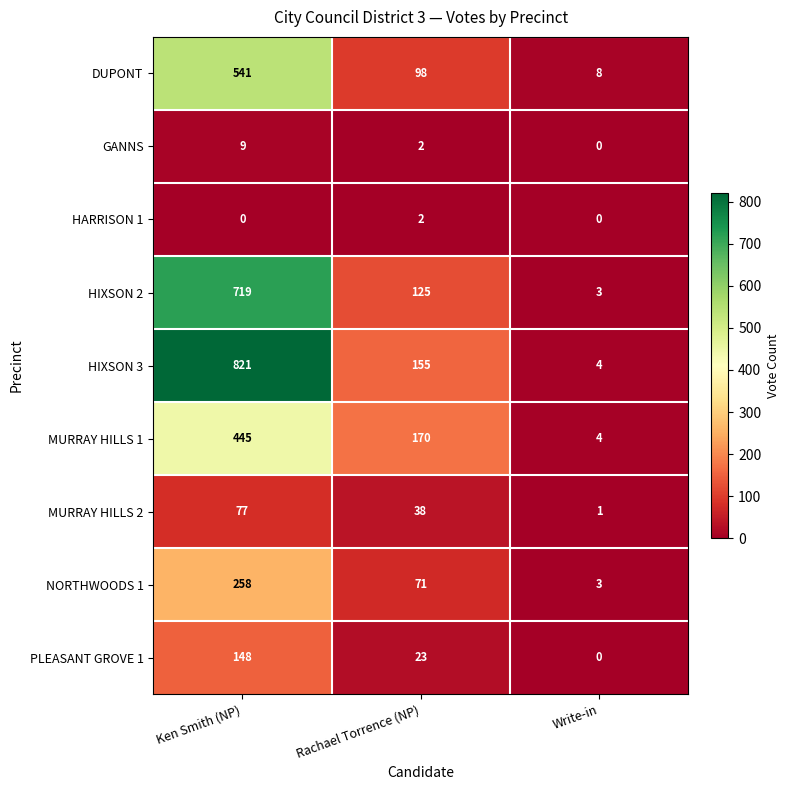

List the series in order of their peak value, lowest first.

HARRISON 1, GANNS, MURRAY HILLS 2, PLEASANT GROVE 1, NORTHWOODS 1, MURRAY HILLS 1, DUPONT, HIXSON 2, HIXSON 3